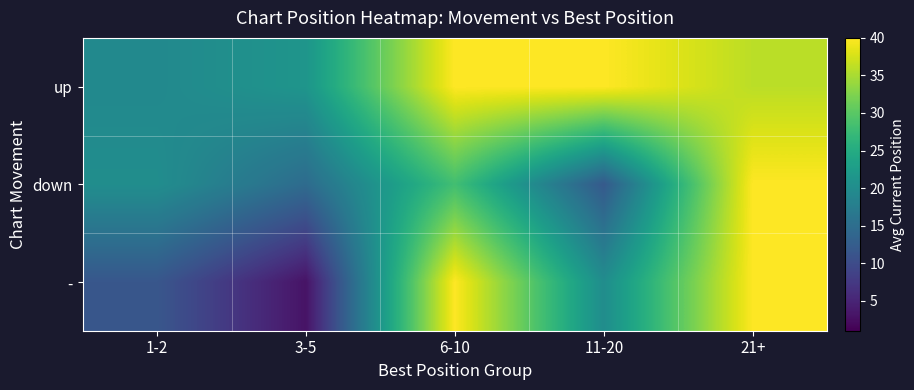

At which category is the sum across all series the highest?

21+